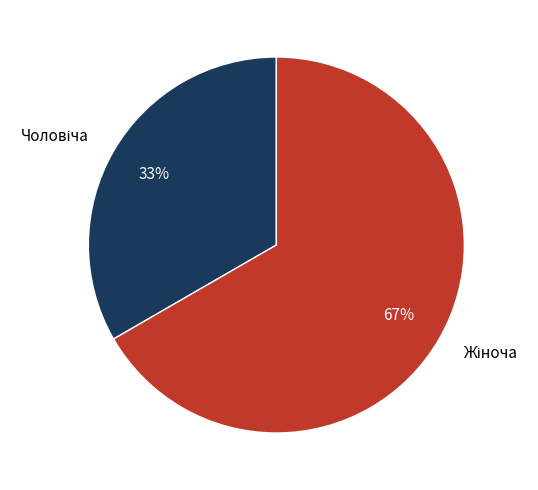

Is there a majority slice in this chart?

Yes